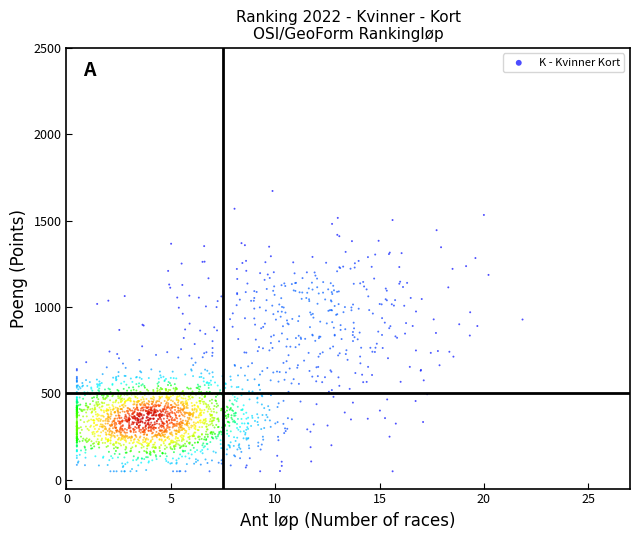

What is the range of X values (max minus min)?

21.4